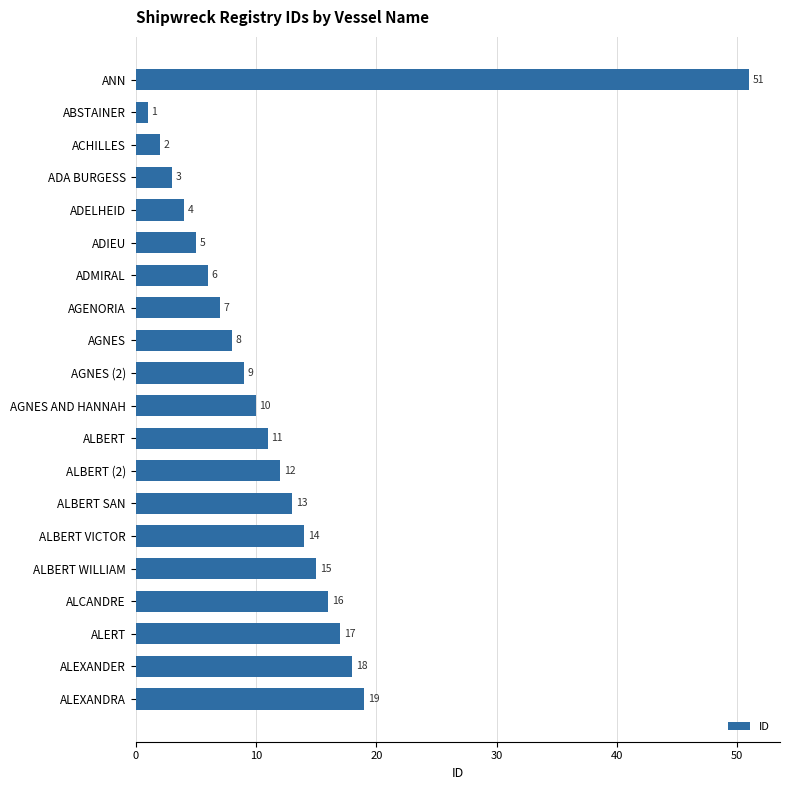

How many categories are shown in the chart?

20